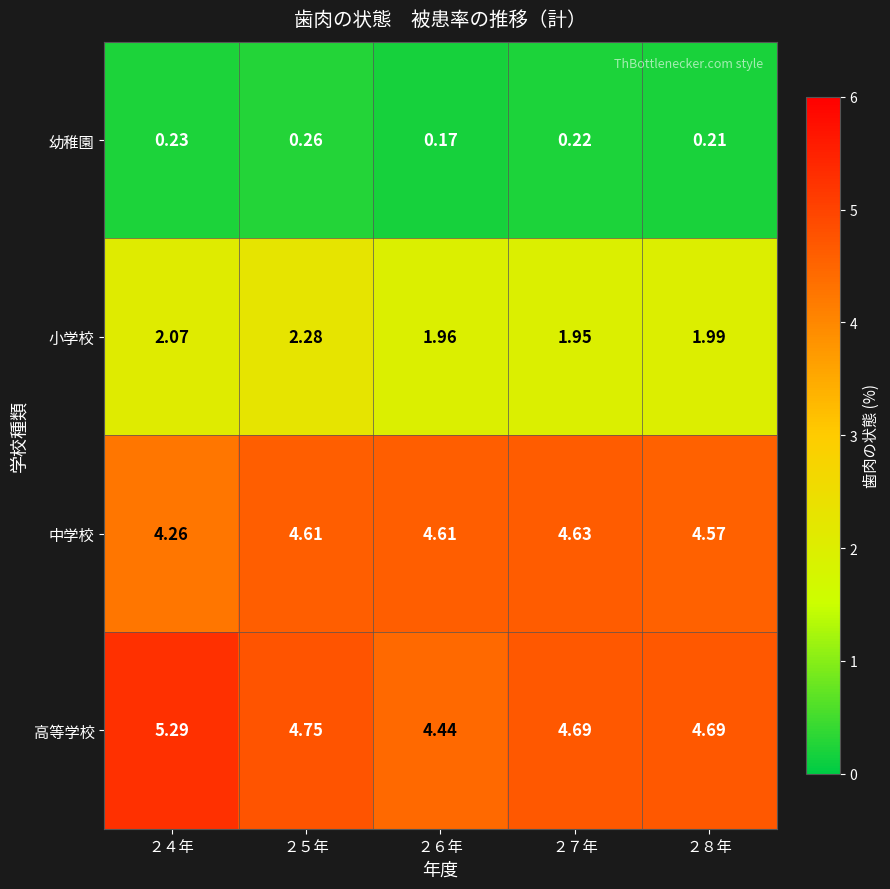

How many categories are shown in the chart?

5